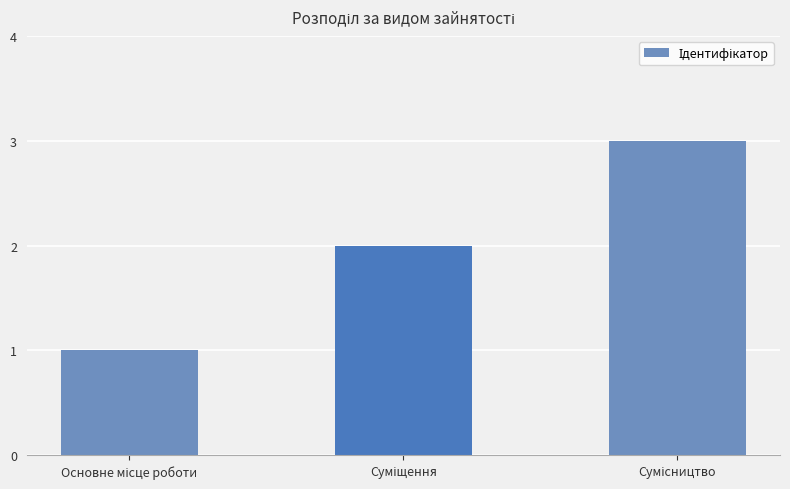

What is the greatest value displayed?

3